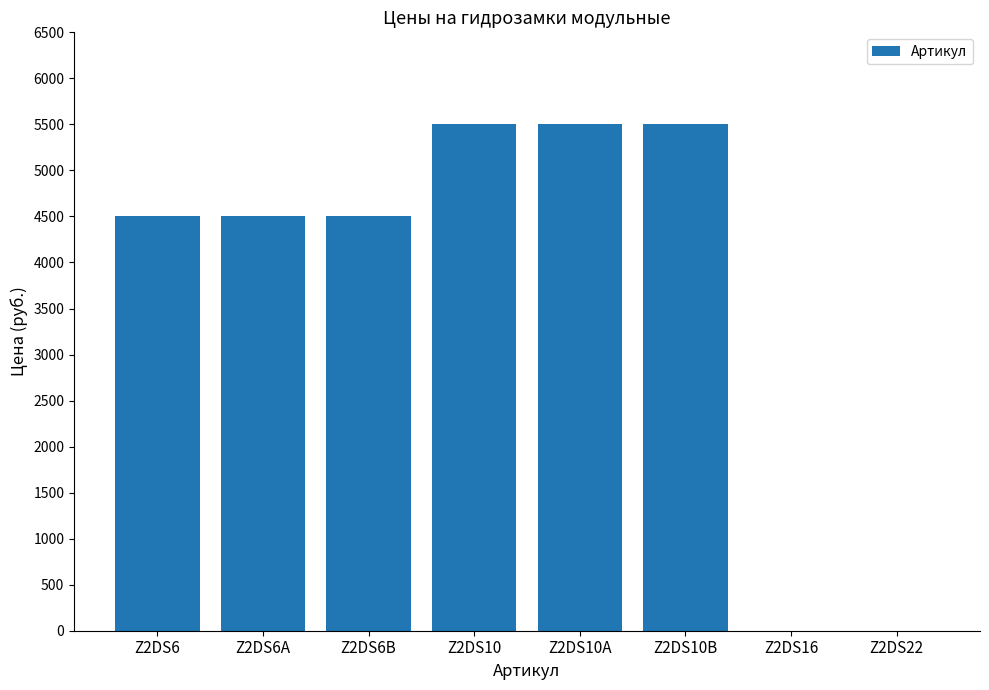

What is the sum of all values?

30000